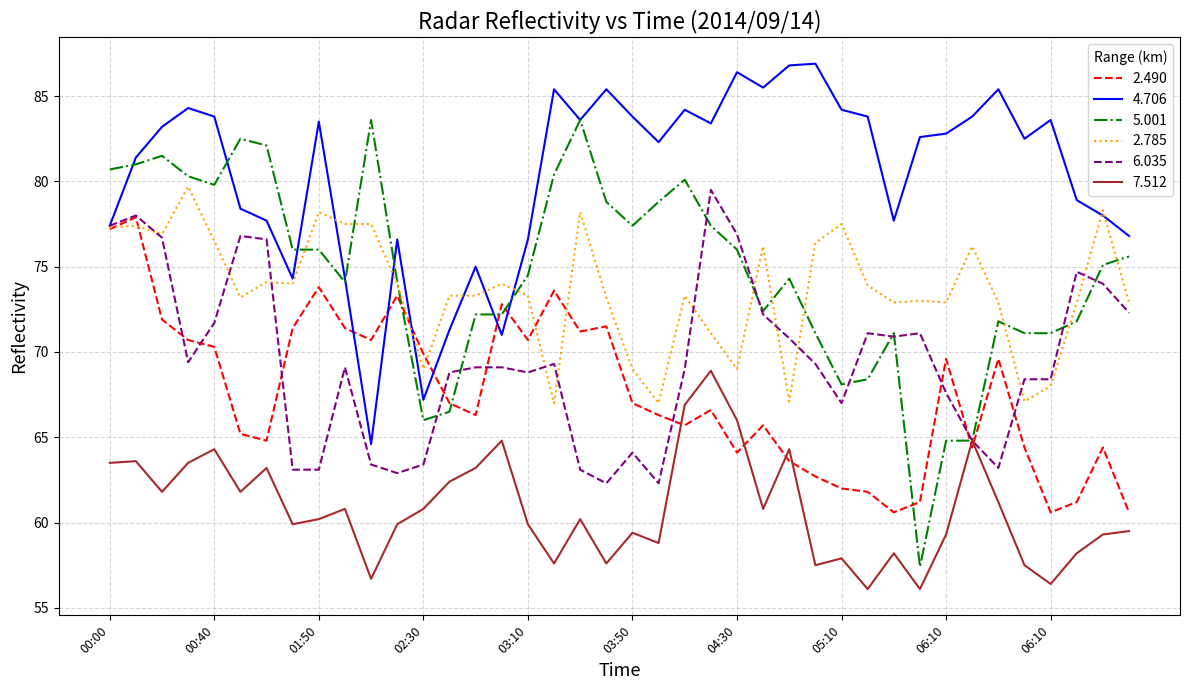

True or false: 2.785 and 7.512 intersect in this chart.

False